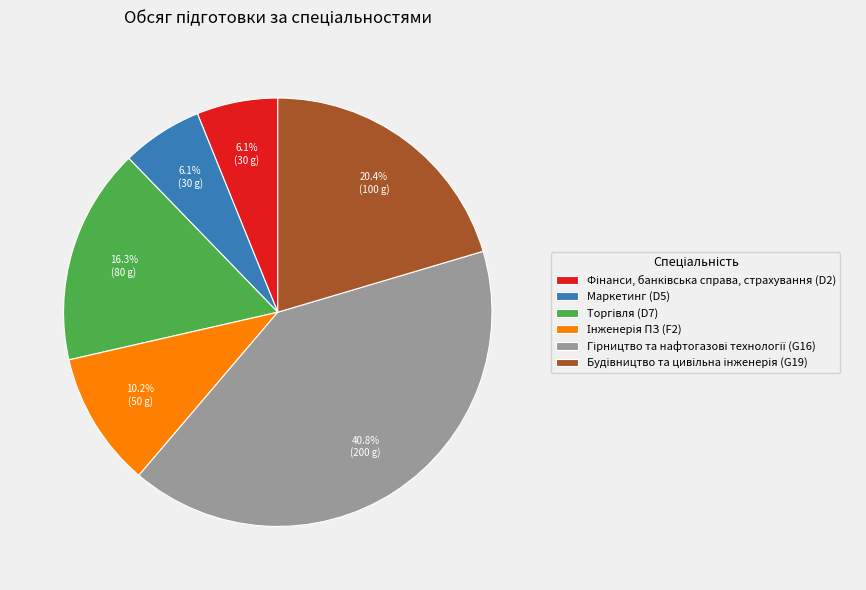

Does any single category account for the majority?

No